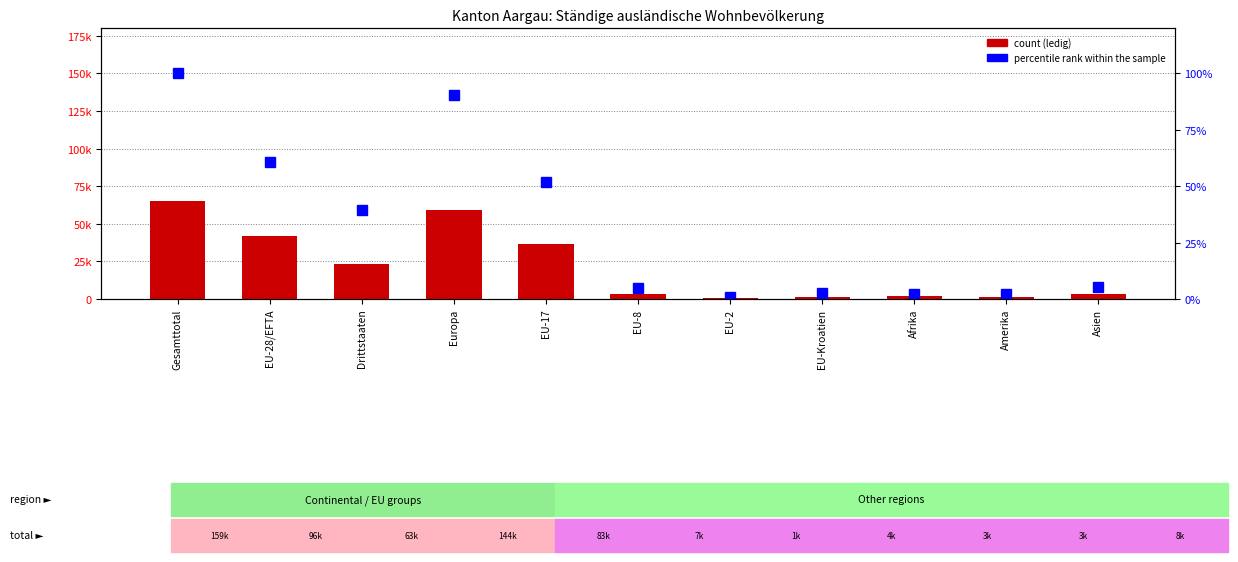

What position from the right is Europa?

8